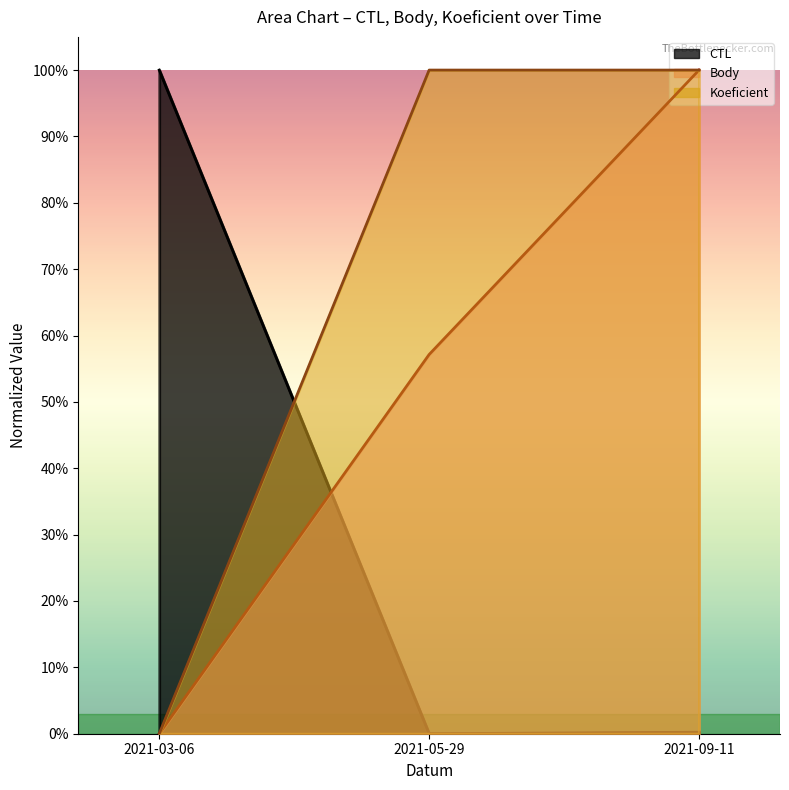

Which category has the highest value in the Body series?

2021-09-11